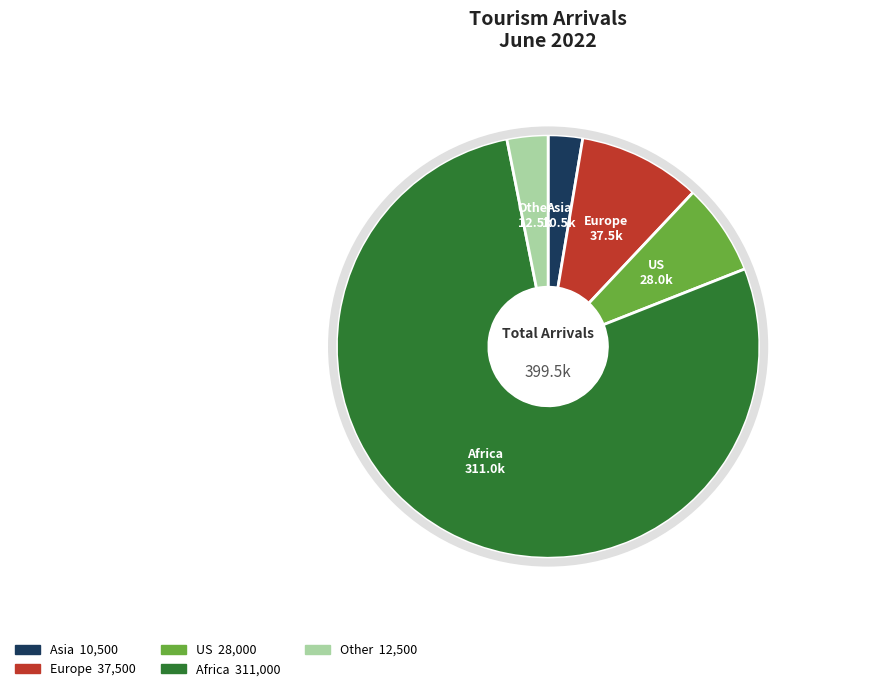

Rank the categories by value from highest to lowest.

Africa, Europe, US, Other, Asia